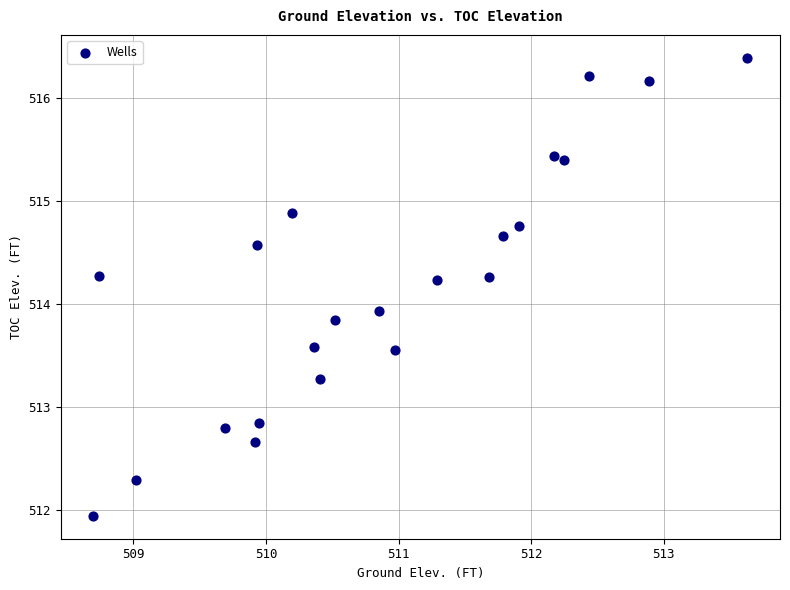

What is the range of X values (max minus min)?

4.9